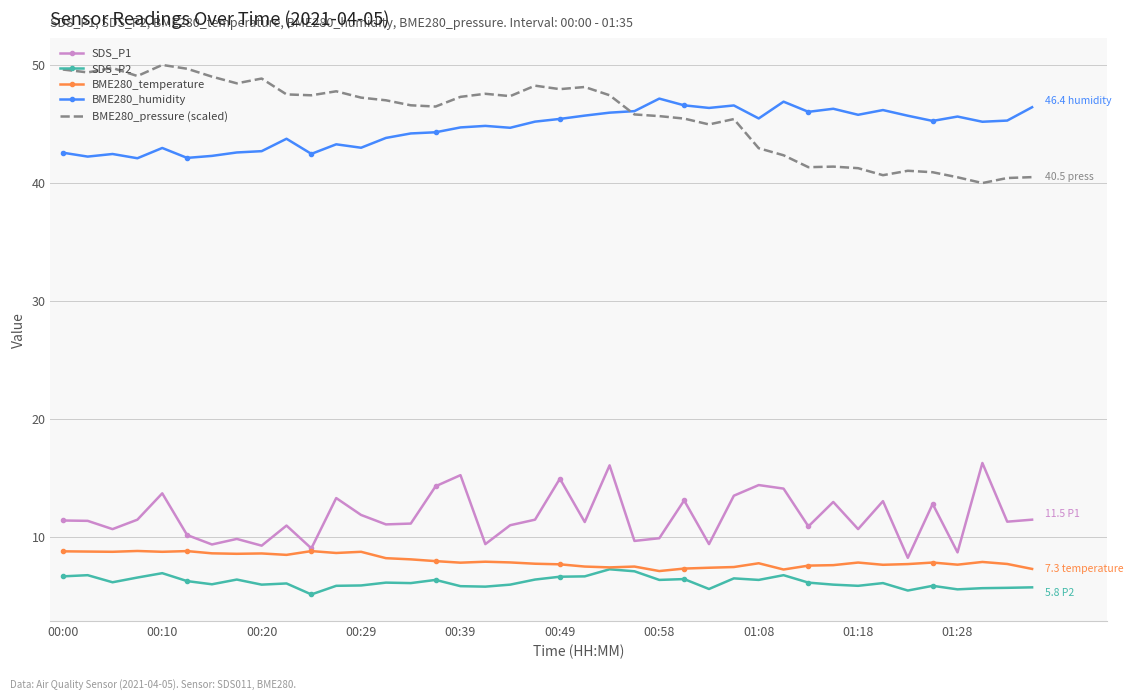

True or false: BME280_humidity and SDS_P1 intersect in this chart.

False